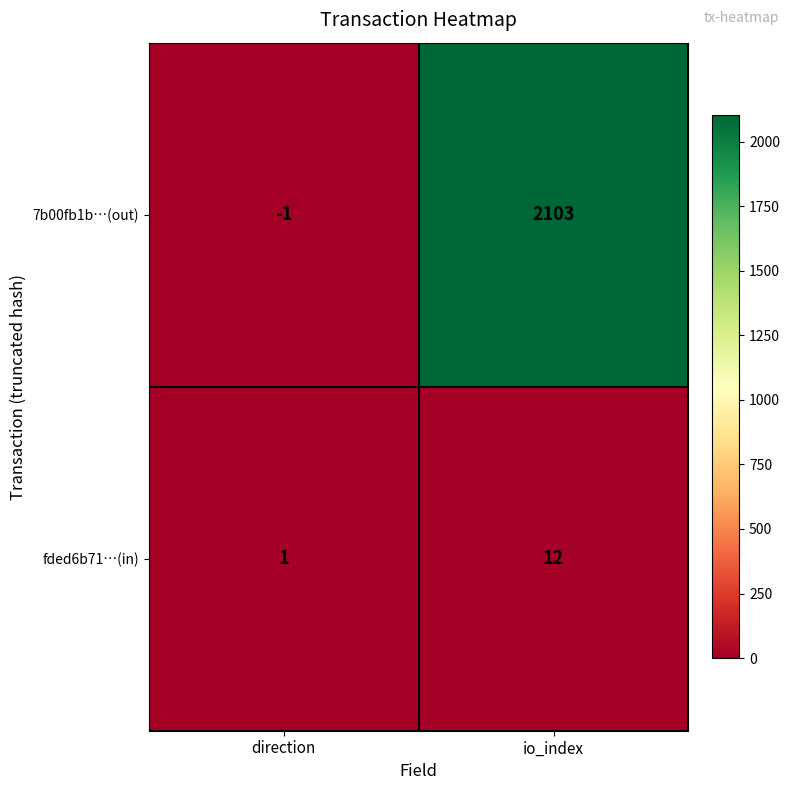

Rank the series by their maximum value, from lowest to highest.

fded6b71…(in), 7b00fb1b…(out)